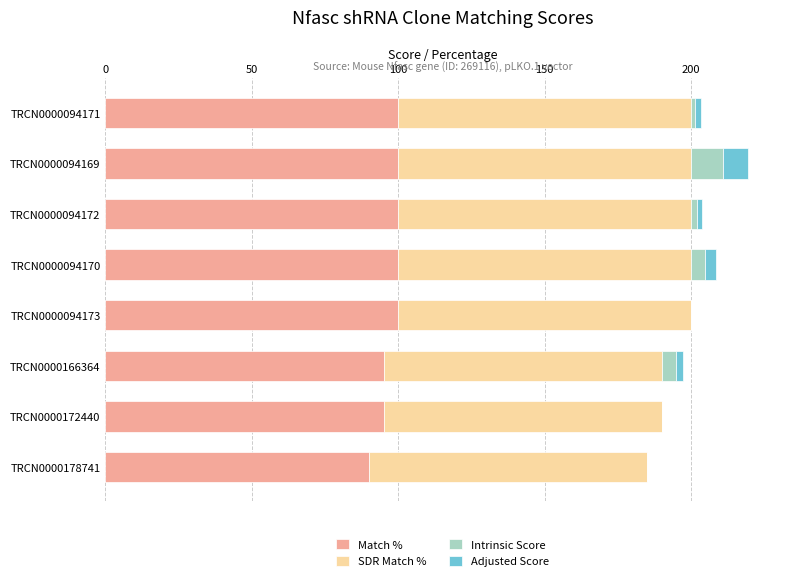

How many categories are shown in the chart?

8